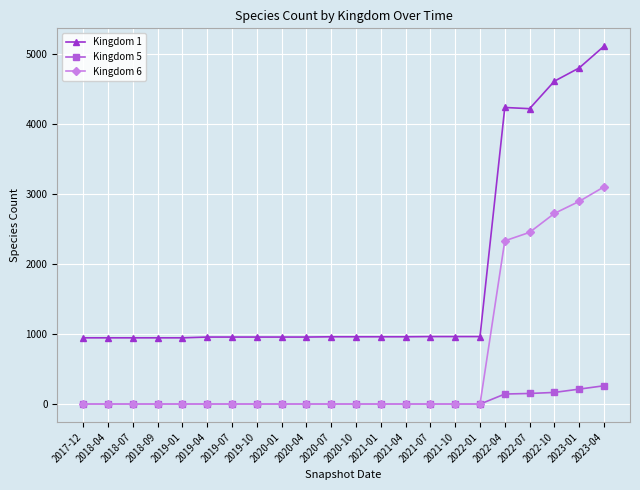

True or false: Kingdom 1 and Kingdom 5 intersect in this chart.

False